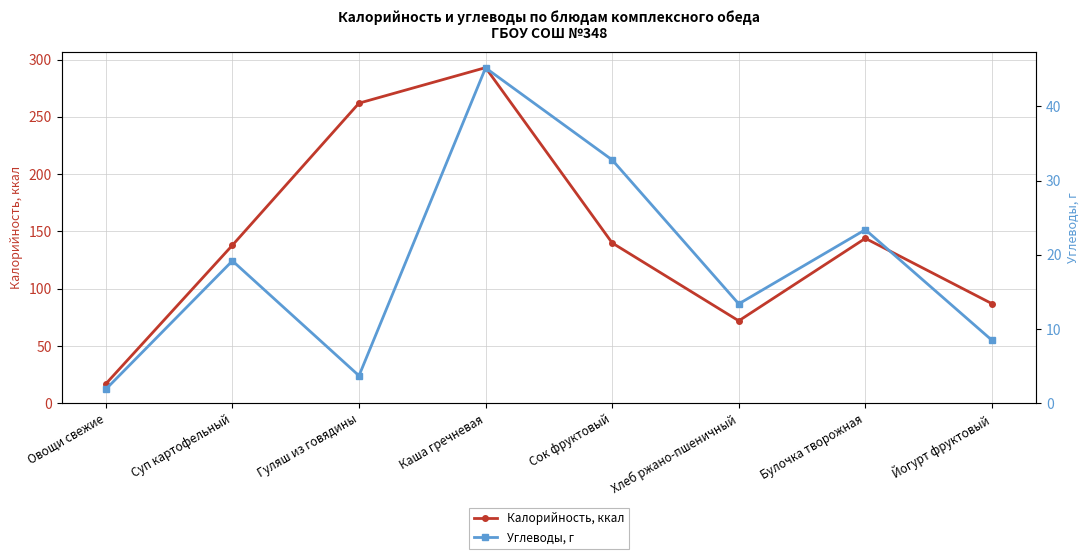

What is the difference between the second highest and second lowest values in the Калорийность, ккал series?

190